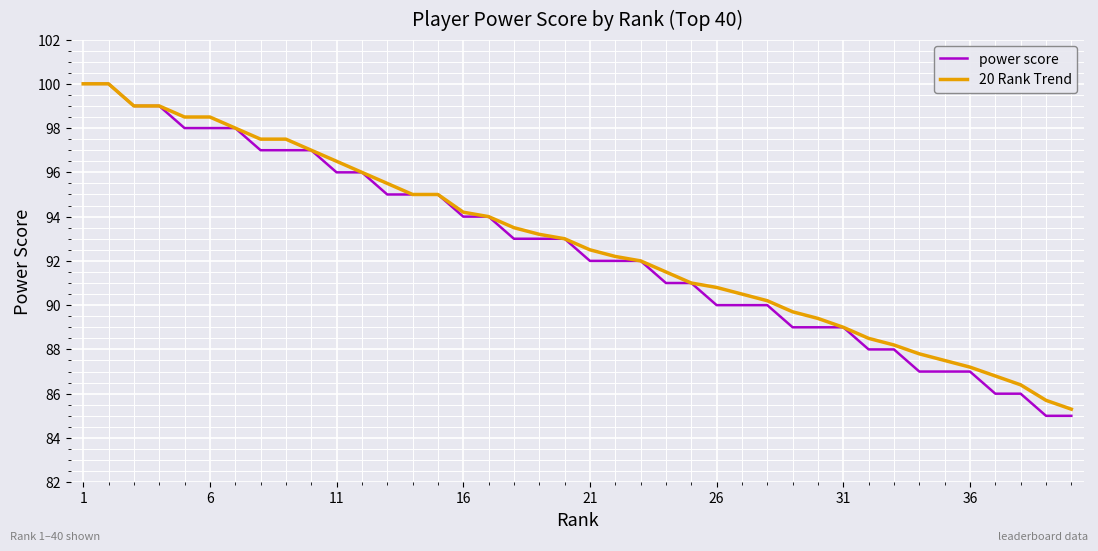

Which series has the widest spread of values?

power score